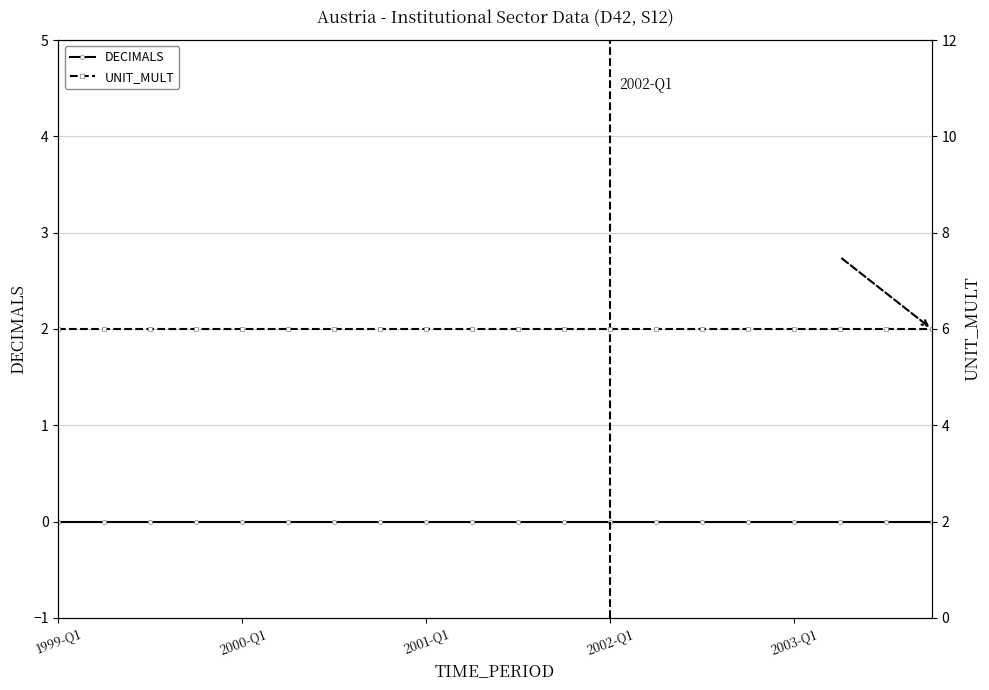

The value of DECIMALS at 13 is 0. True or false?

True